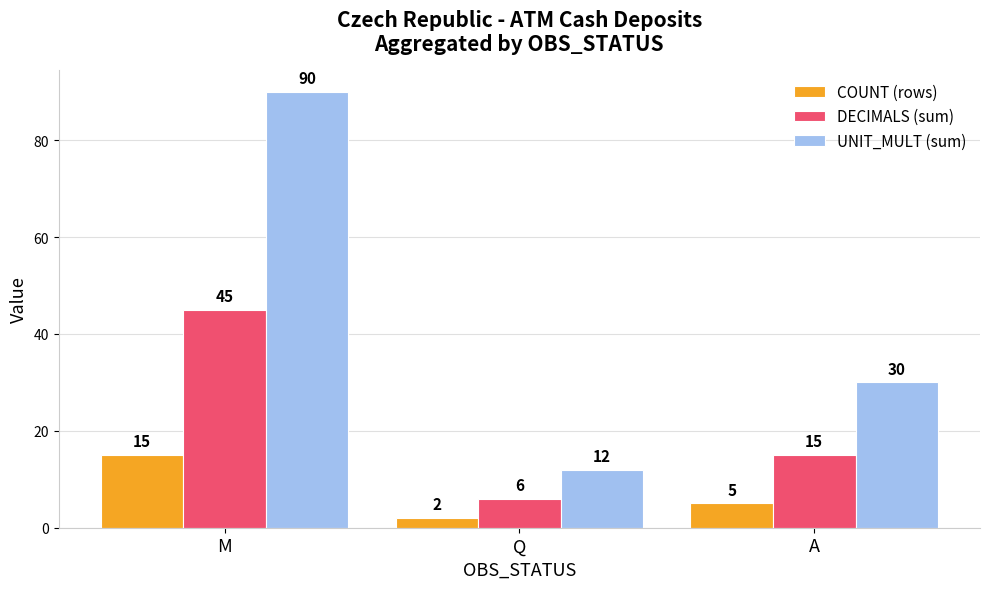

How many data points in DECIMALS (sum) are less than 15?

1